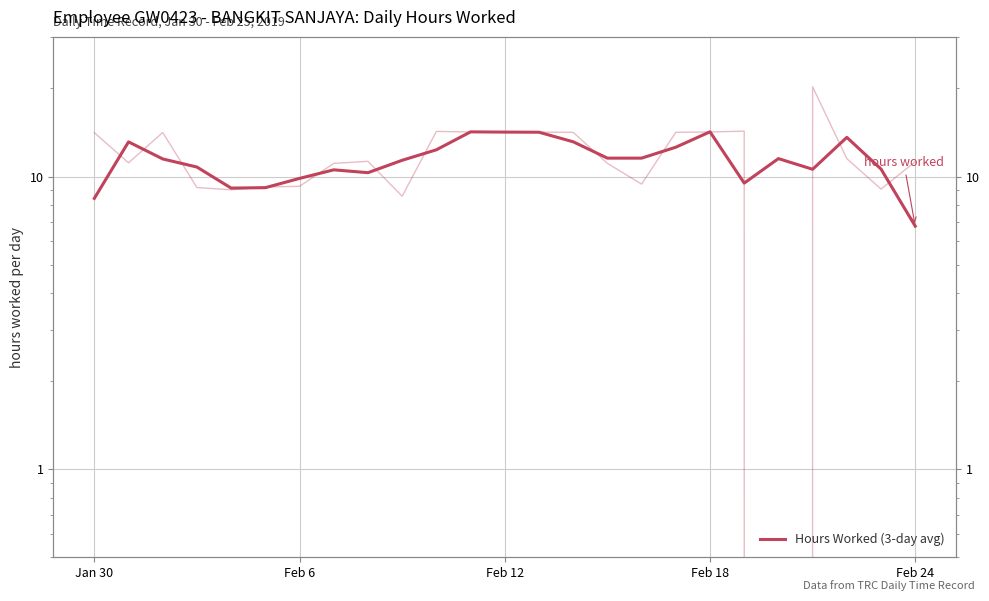

What is the sum of the values at Feb 24 and Jan 30?

15.2